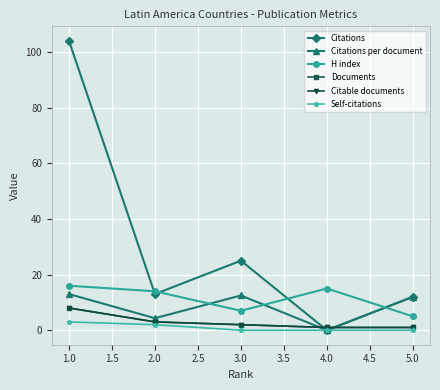

Where is Citations per document nearest to the value 6?

2.0